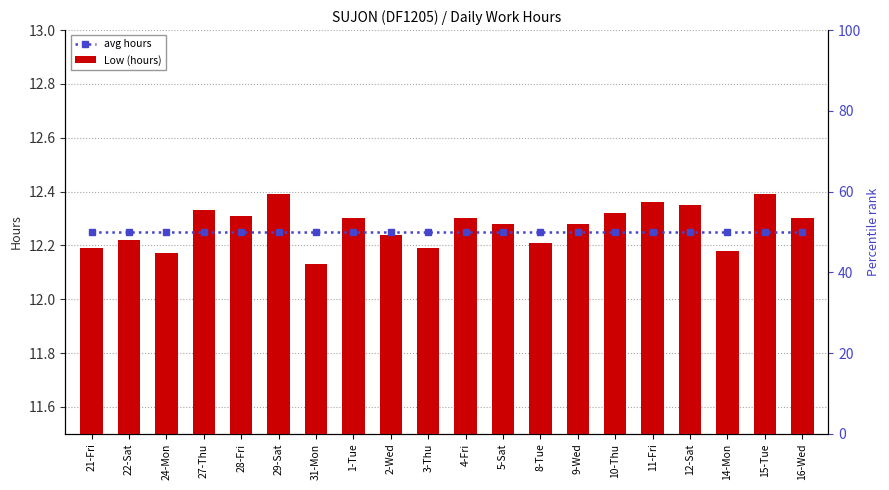

What position from the right is 10-Thu?

6